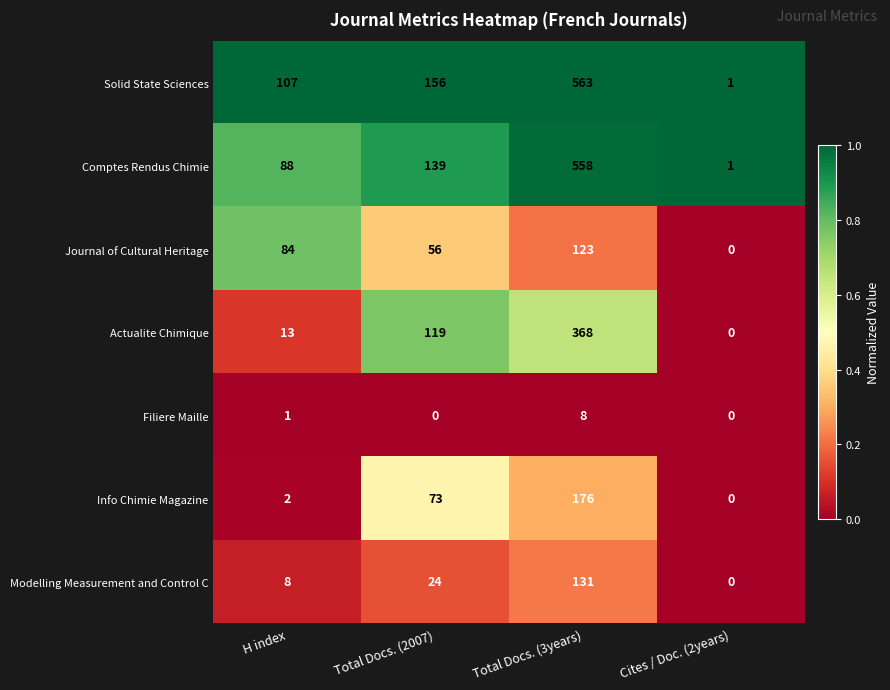

List the series in order of their peak value, highest first.

Solid State Sciences, Comptes Rendus Chimie, Actualite Chimique, Info Chimie Magazine, Modelling Measurement and Control C, Journal of Cultural Heritage, Filiere Maille